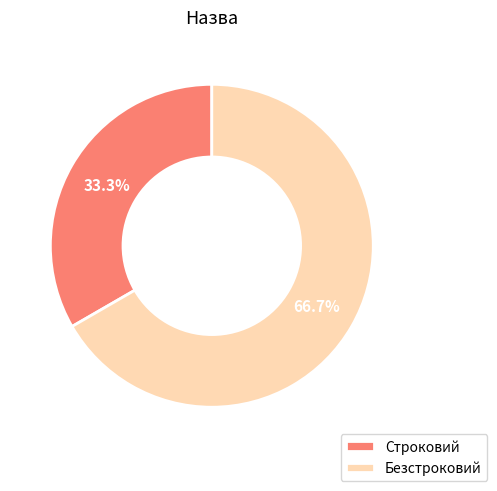

Is there any slice that represents more than half of the pie?

Yes